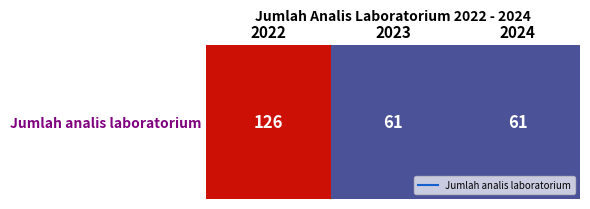

What is the average value?

83